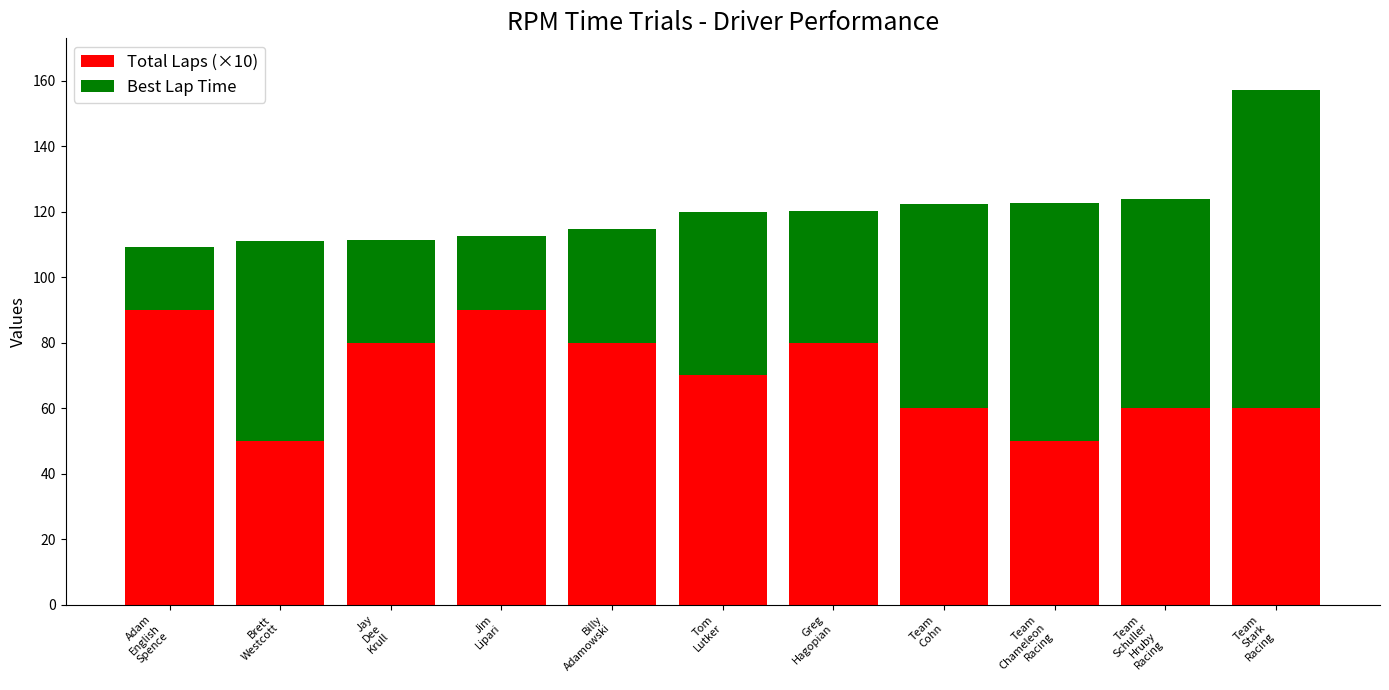

What is the highest value of the Total Laps (×10) series?

90.0